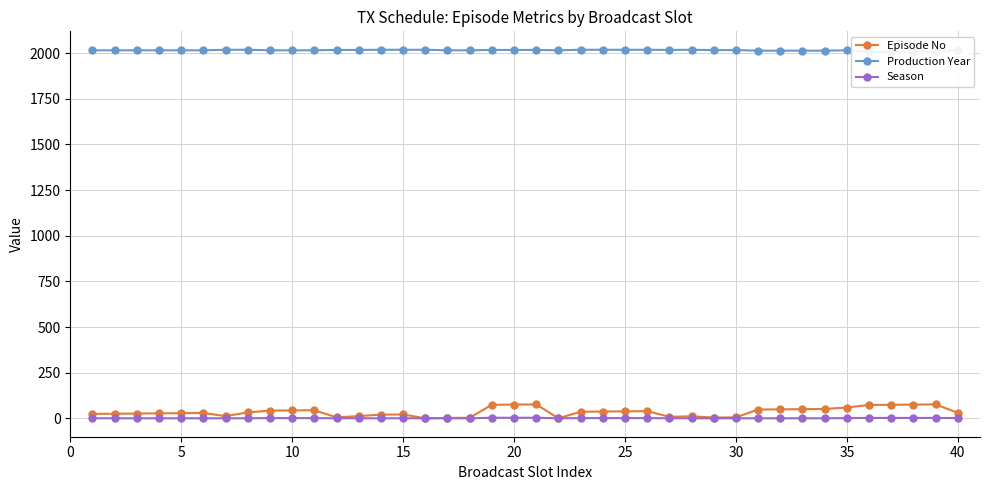

True or false: Episode No and Production Year intersect in this chart.

False